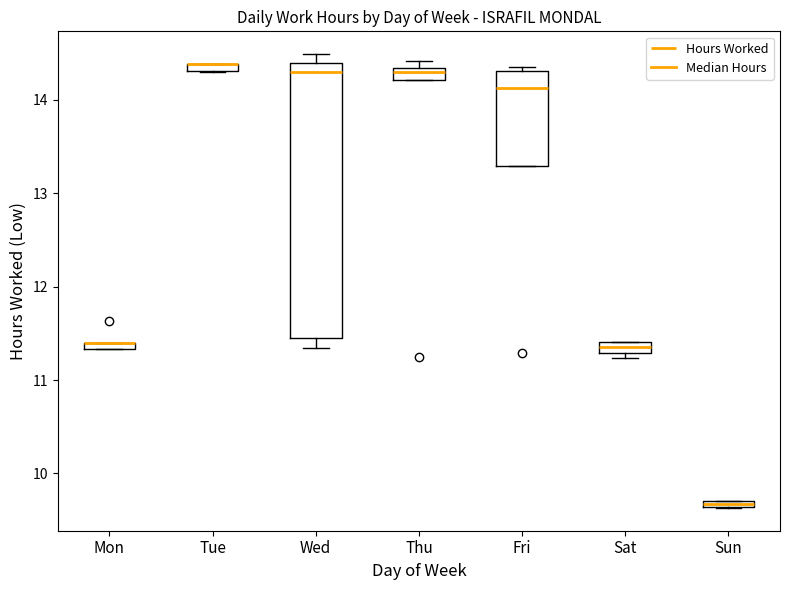

Comparing the boxes themselves (not the whiskers), which one is the tallest?

Wed